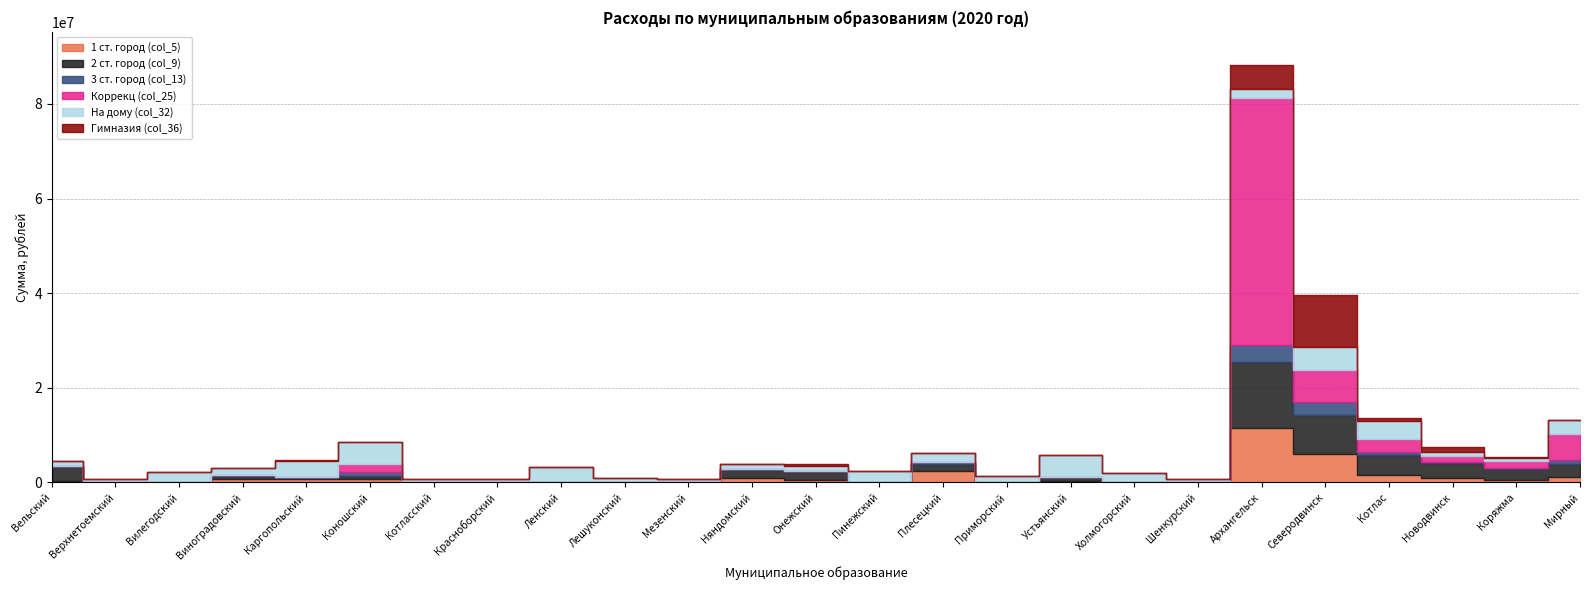

Between Устьянский and Пинежский, which is larger?

Устьянский